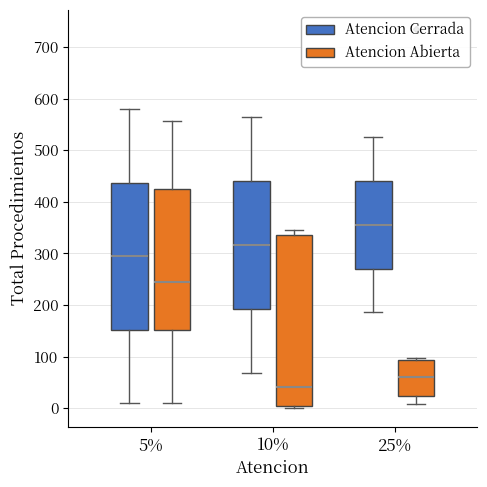

Where does the upper whisker of the box for 25% (Atencion Cerrada) end on the y-axis? The values are not printed on the chart, so give them approximately, as read against the axis.

530